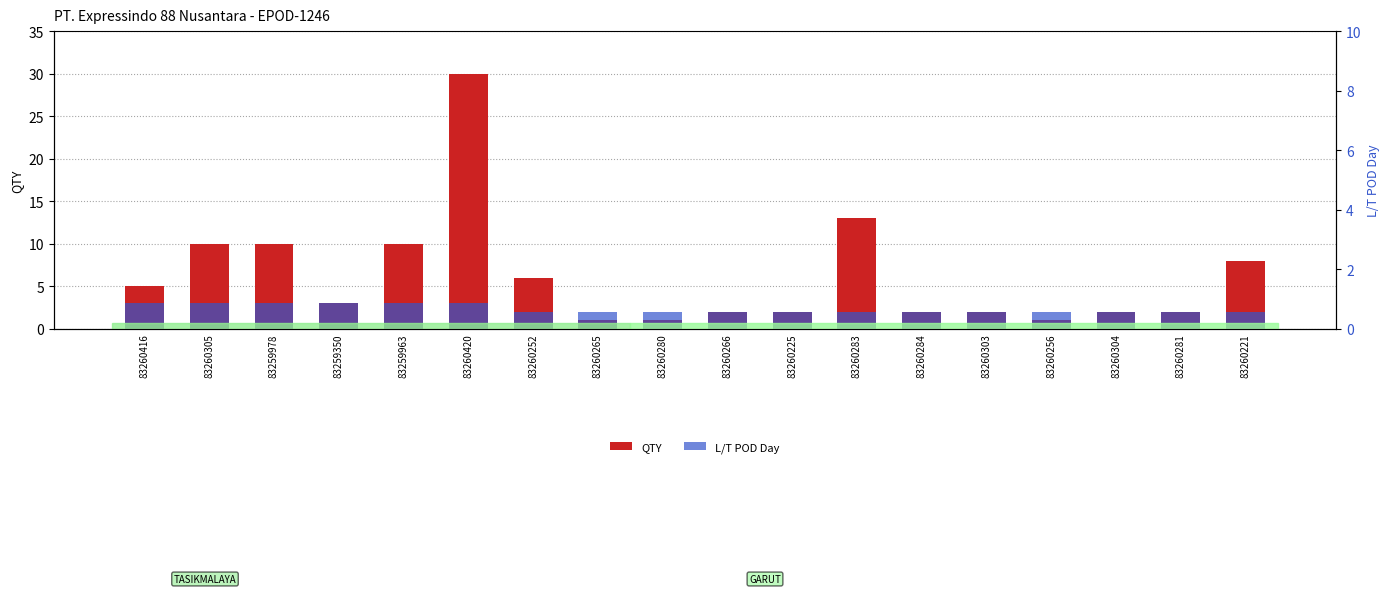

Which category has the lowest value in the QTY series?

83260265